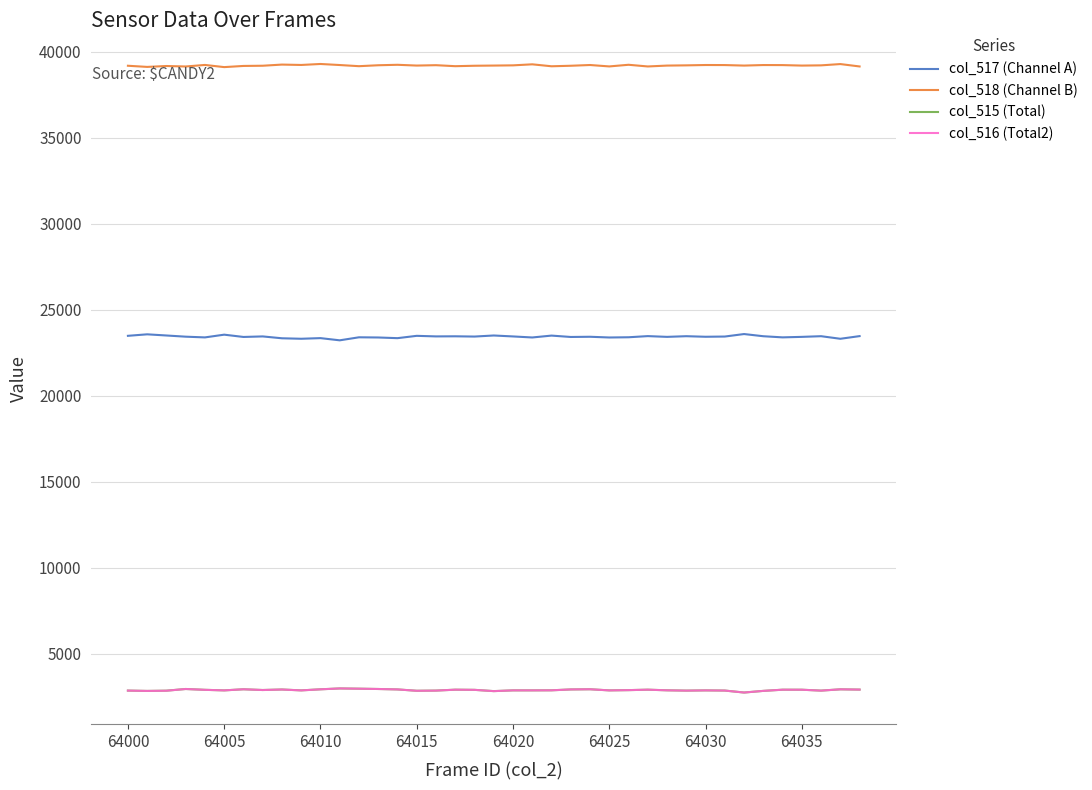

In col_517 (Channel A), how many points are higher than both neighbors (excluding endpoints)?

14